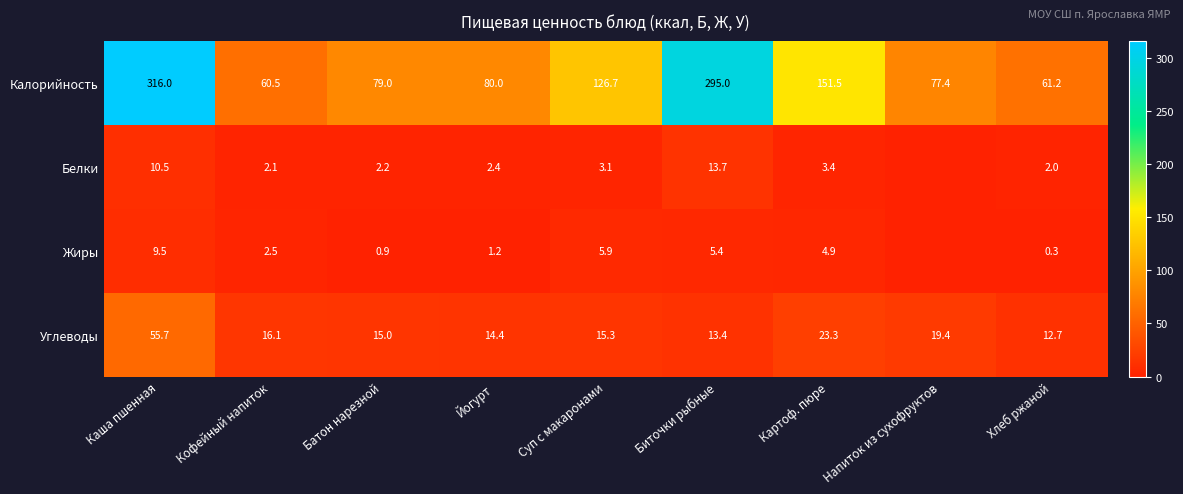

Read the Углеводы value at Кофейный напиток.

16.1